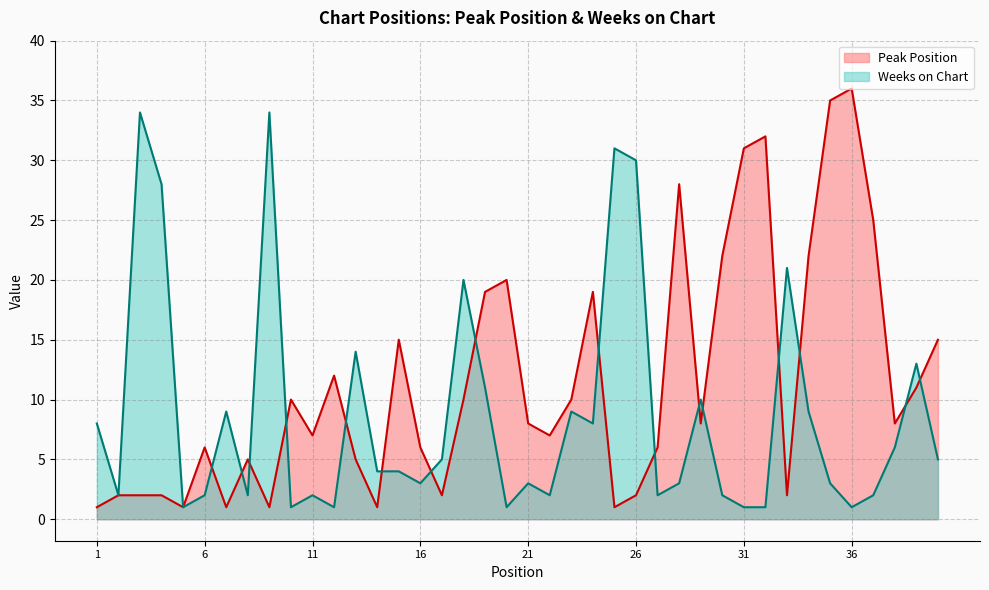

Which series has the largest range (max minus min)?

Peak Position